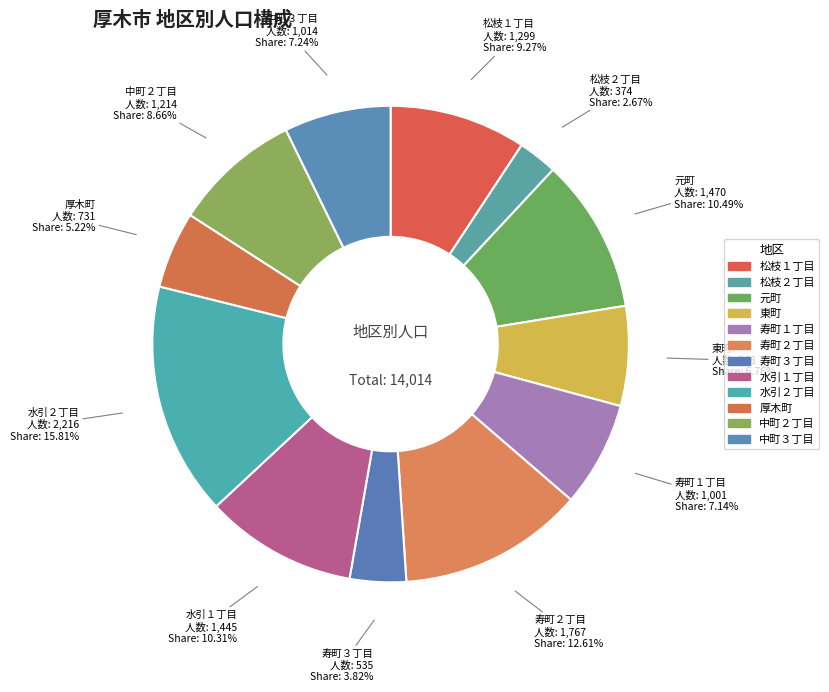

To the nearest percent, what is the average slice percentage?

8%